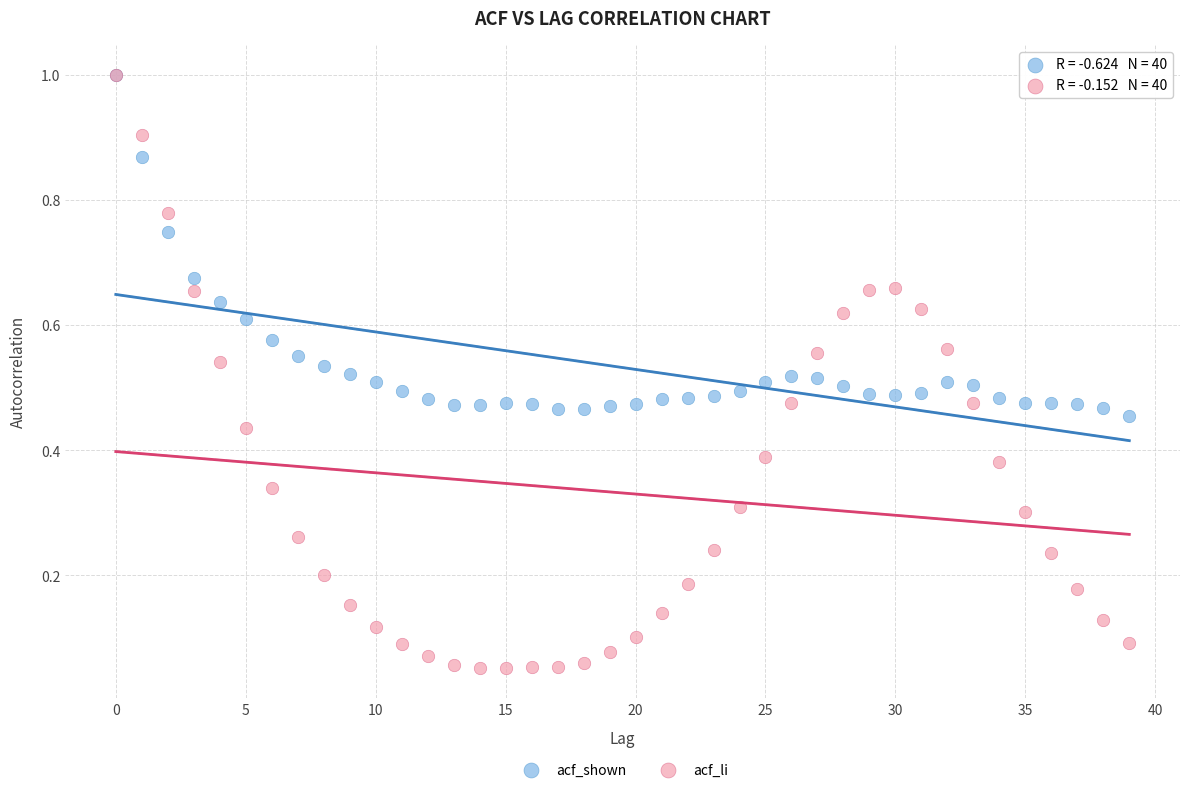

Which series reaches the minimum Y coordinate?

acf_li